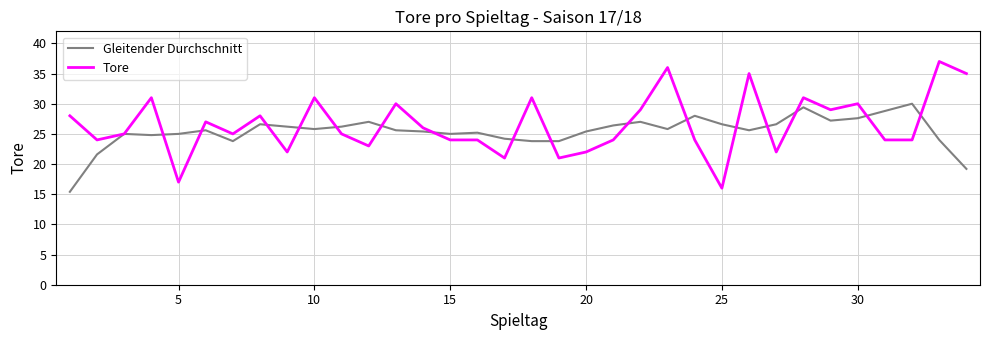

Which series has the widest spread of values?

Tore